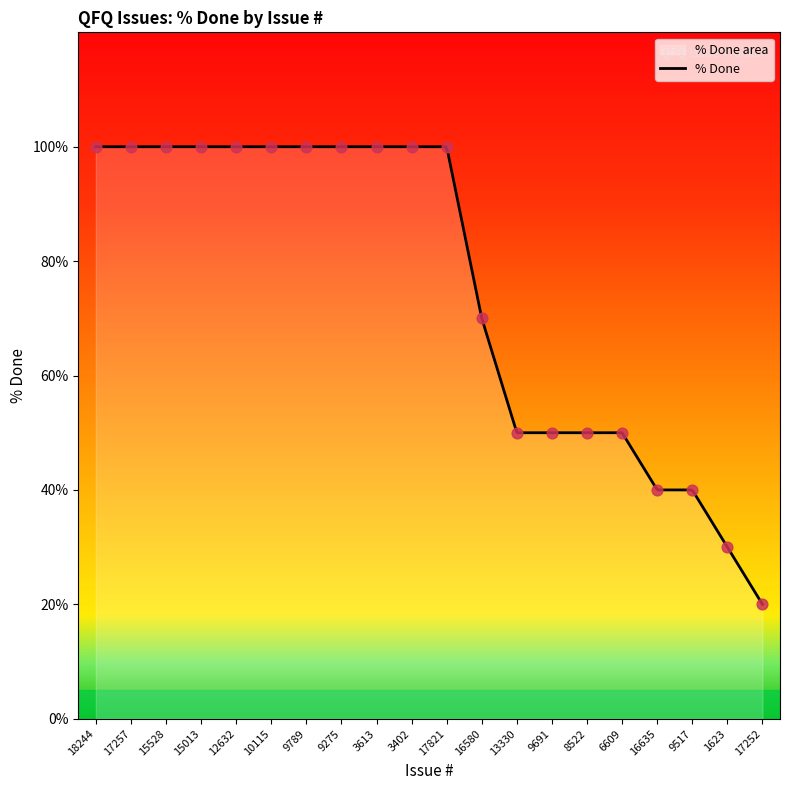

Which has a higher value, 9517 or 17821?

17821